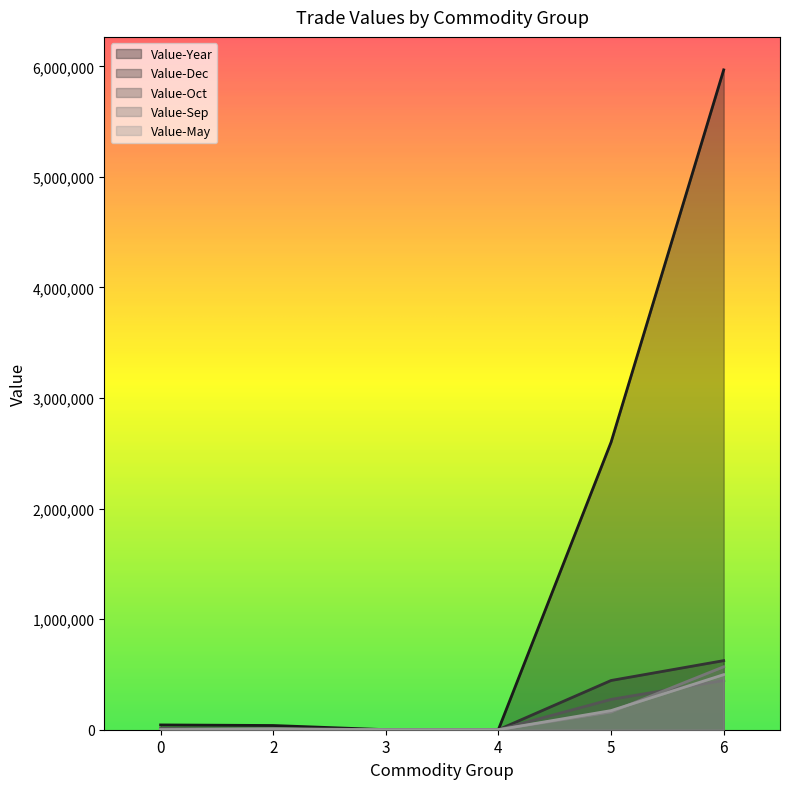

What are all the series names shown in the legend?

Value-Year, Value-Dec, Value-Oct, Value-Sep, Value-May